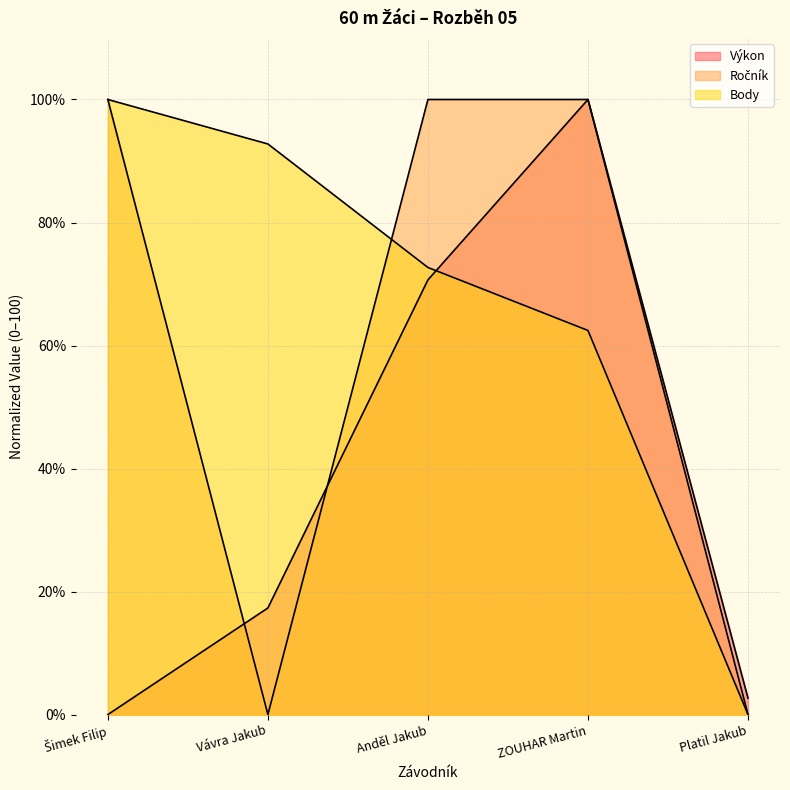

Is it true that Výkon equals 0.0 at Šimek Filip?

True